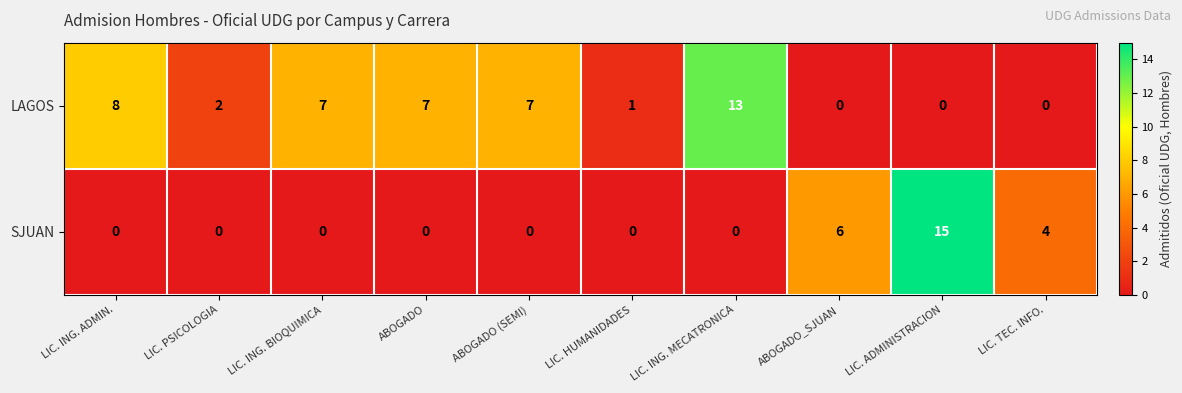

What is the difference between the highest and lowest values at LIC. TEC. INFO.?

4